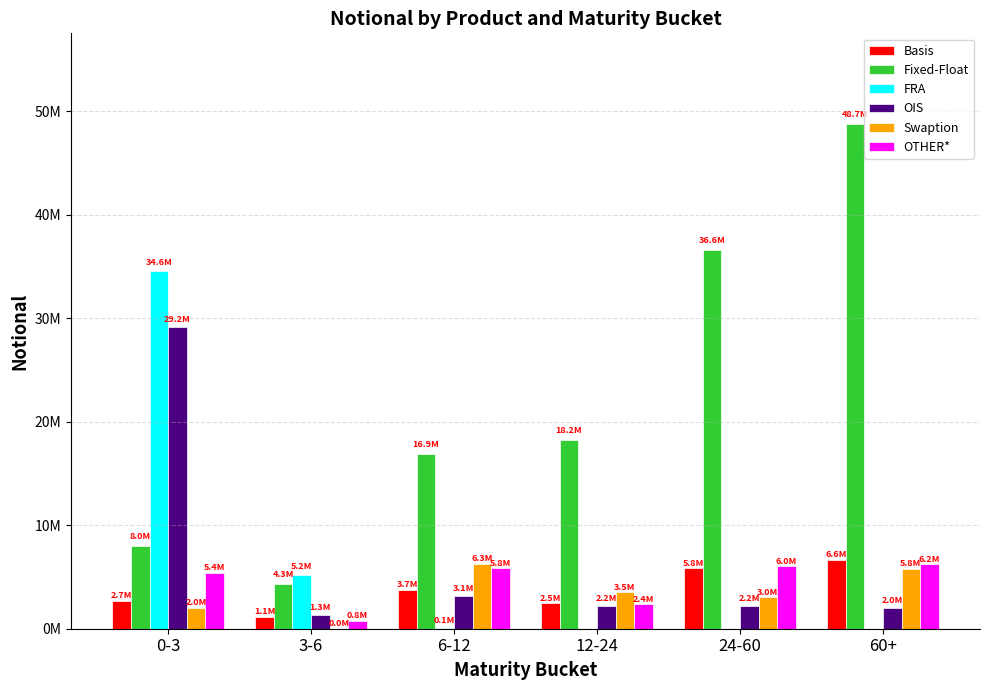

Which series has the widest spread of values?

Fixed-Float